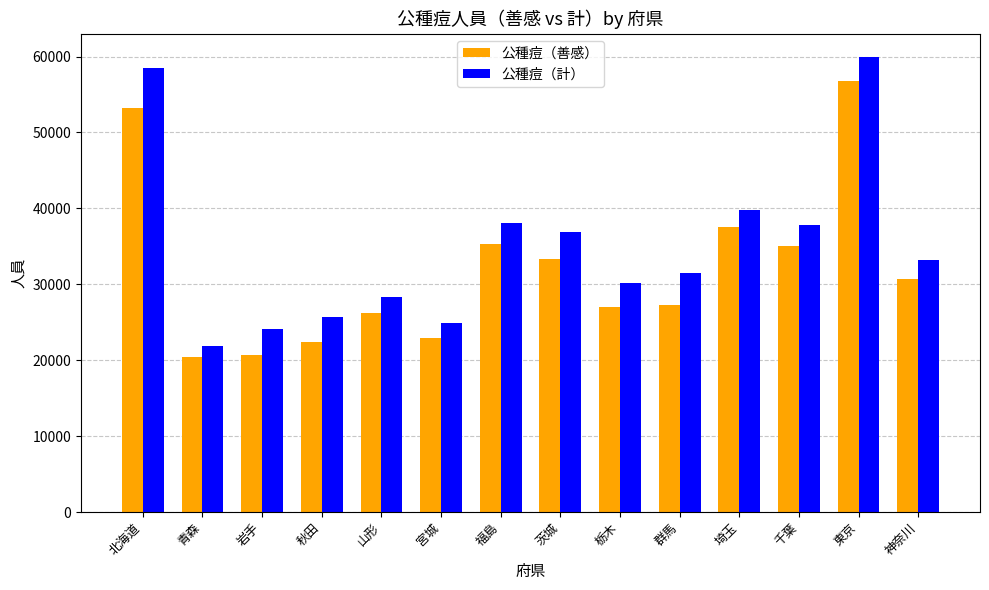

What is the minimum value for 公種痘（善感）?

20435